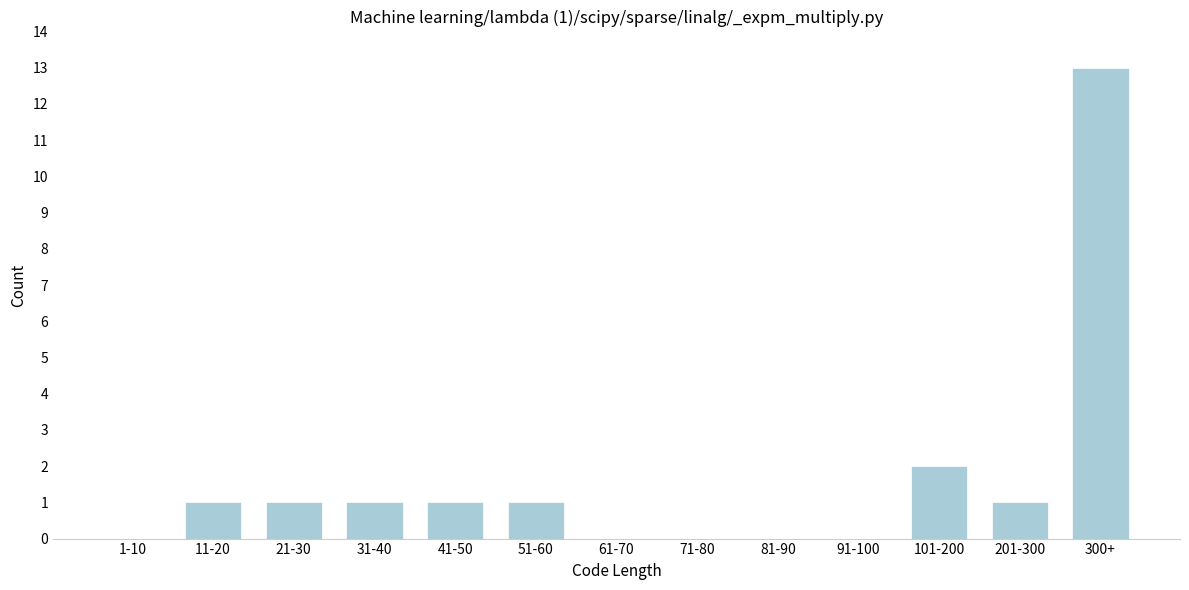

Reading left to right, what are all the values shown in this chart?

1-10=0	11-20=1	21-30=1	31-40=1	41-50=1	51-60=1	61-70=0	71-80=0	81-90=0	91-100=0	101-200=2	201-300=1	300+=13